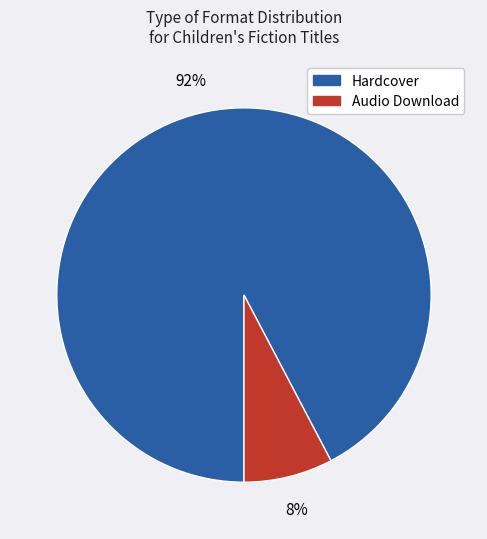

Does any single category account for the majority?

Yes